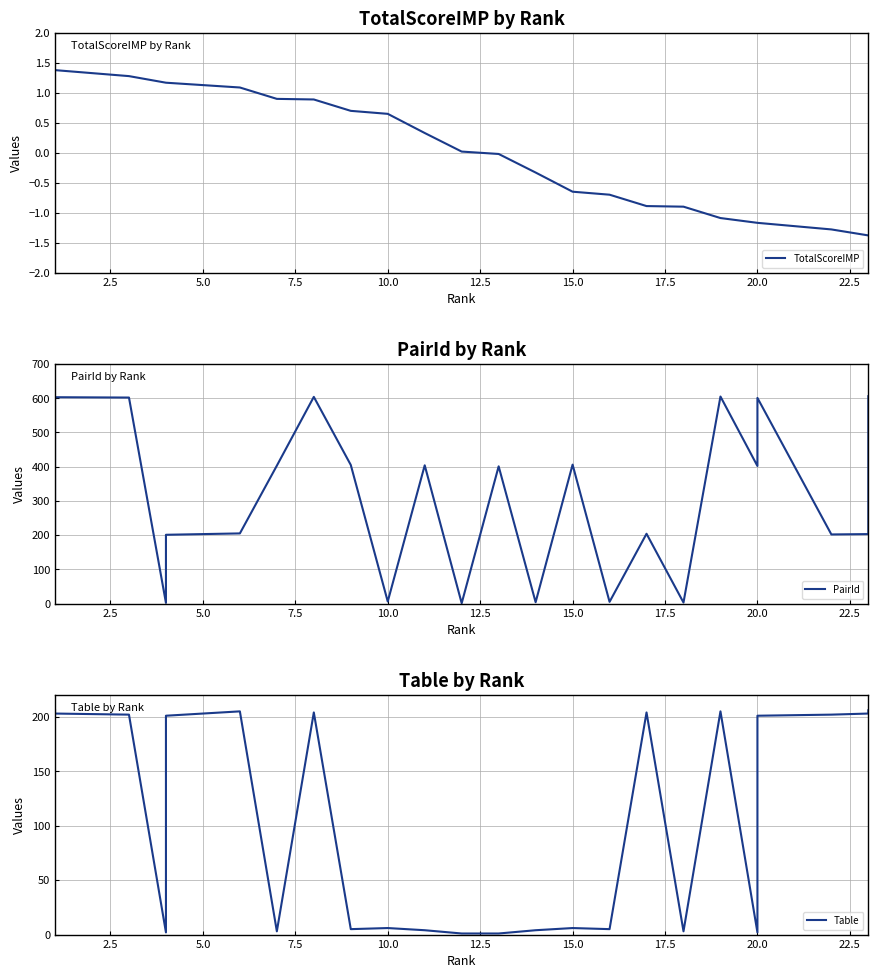

Rank the series at 15.0 from highest to lowest value.

PairId, Table, TotalScoreIMP